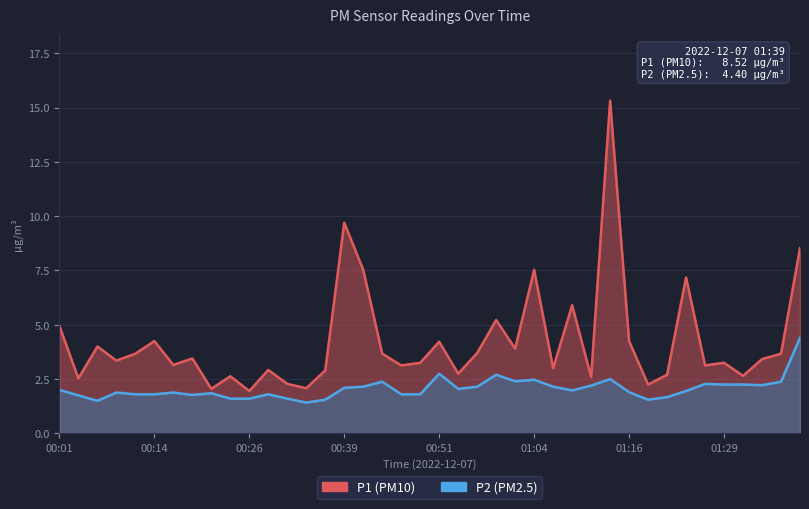

What is the highest value of the P1 series?

15.3